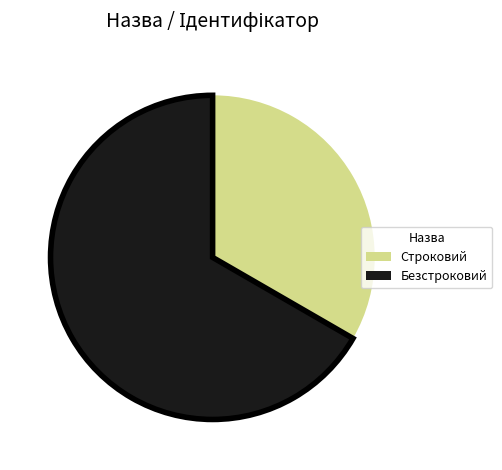

Which slice is the smallest?

Строковий